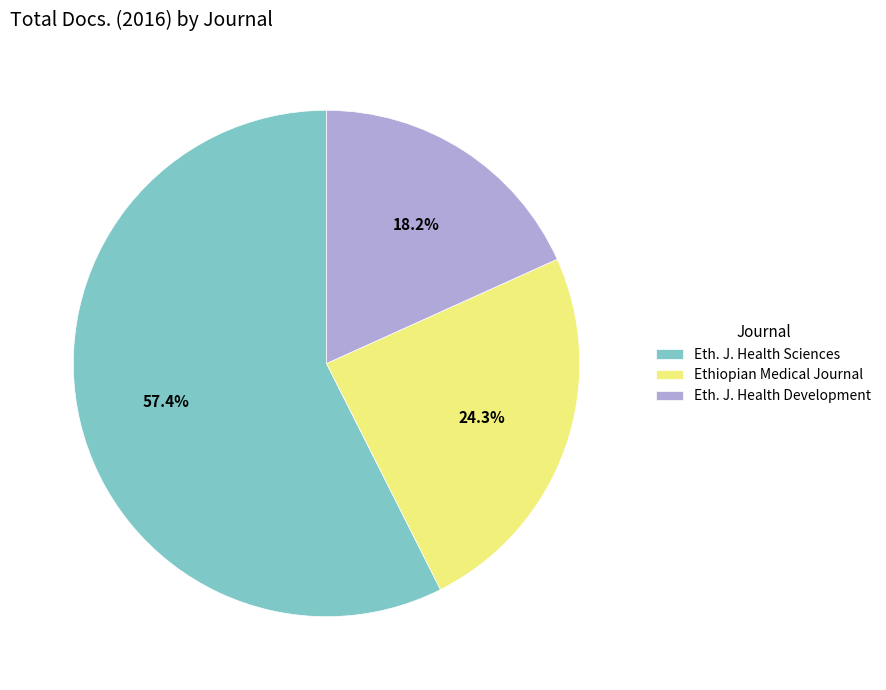

To the nearest percent, what portion does Ethiopian Medical Journal represent?

24%